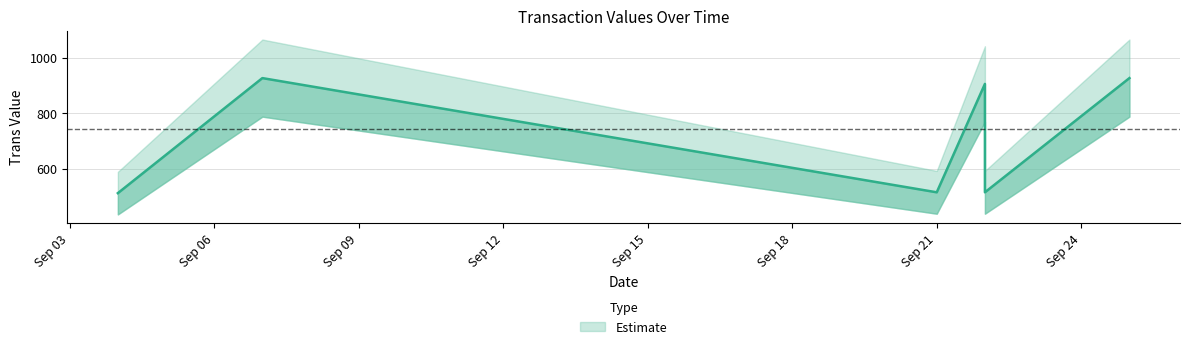

What is the minimum value shown in the chart?

512